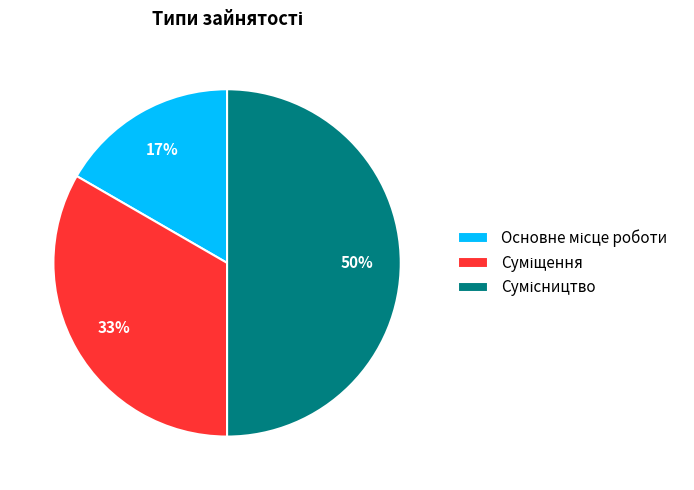

To the nearest percent, what is the average slice percentage?

33%